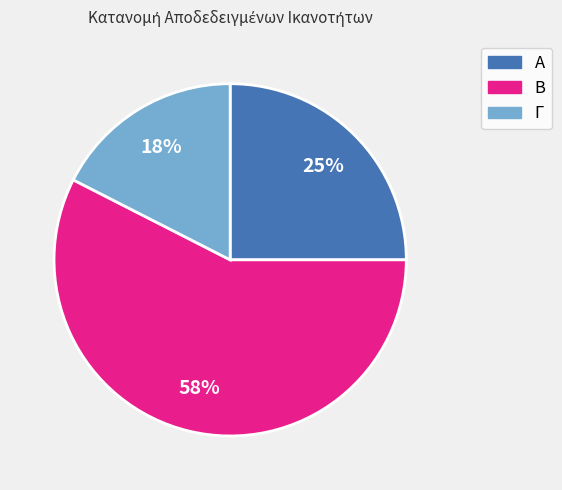

How many segments does this pie chart have?

3